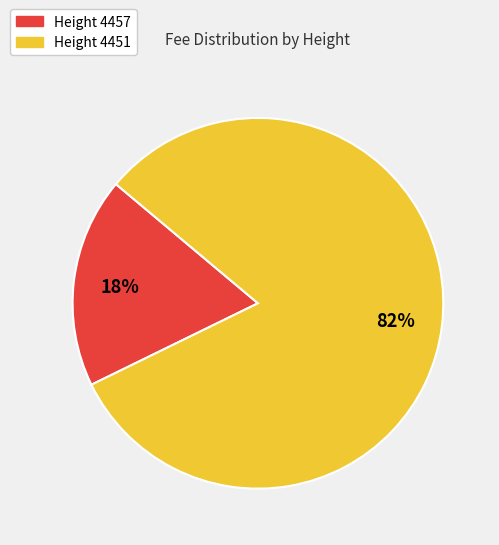

Count the number of slices in the pie.

2